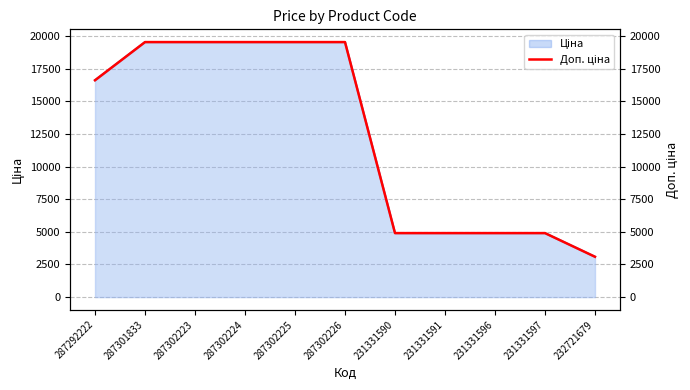

How many lines are shown in the chart?

1